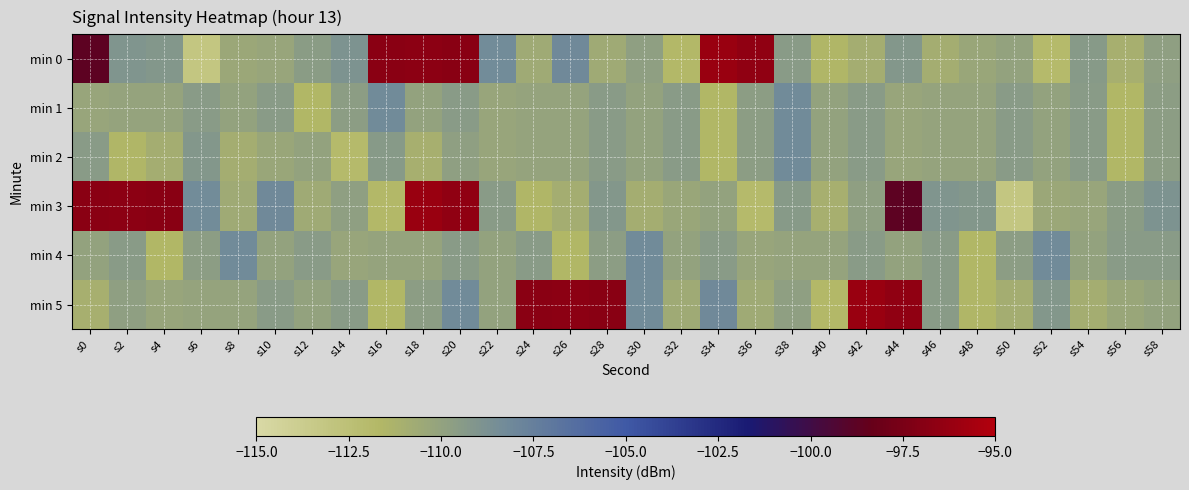

Which series has the largest range (max minus min)?

min 0